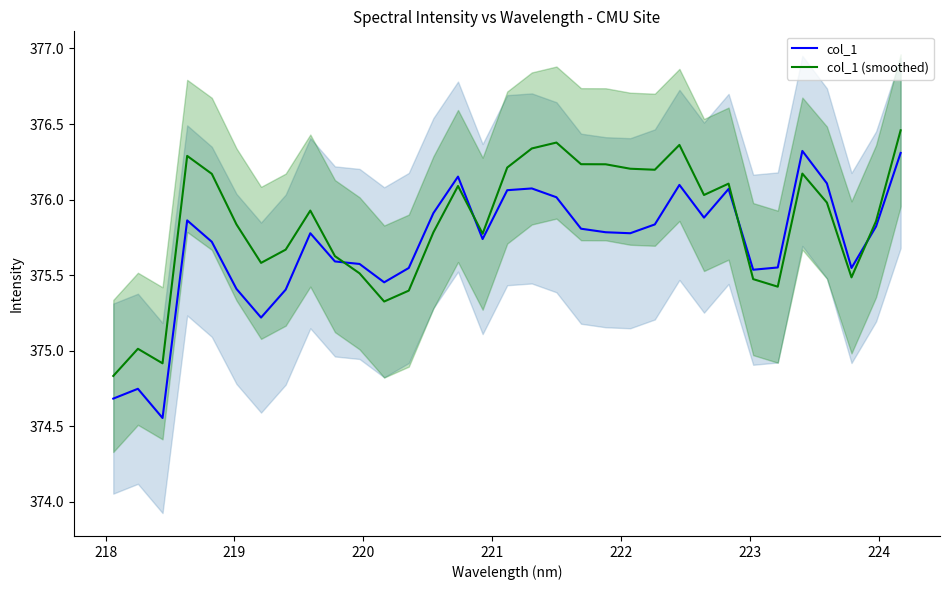

True or false: col_1 and col_1 (smoothed) cross at least once.

True